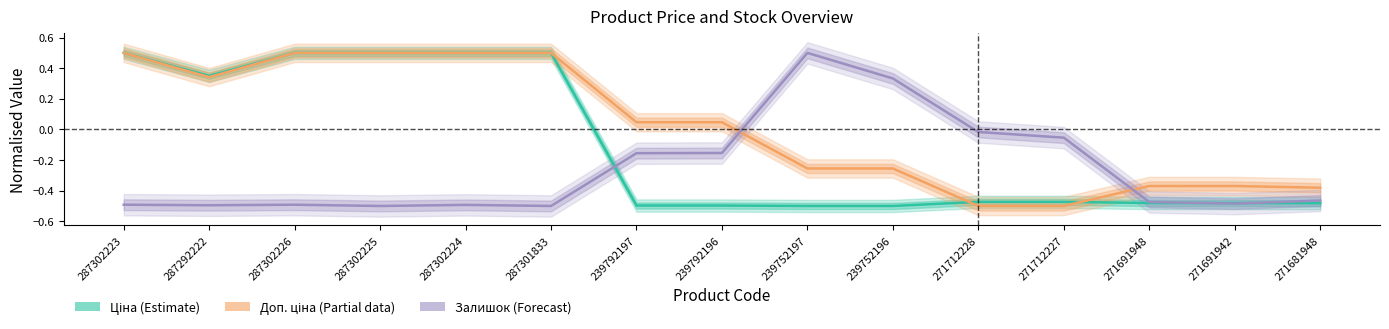

True or false: Ціна has more than 0 points higher than both neighbors.

False